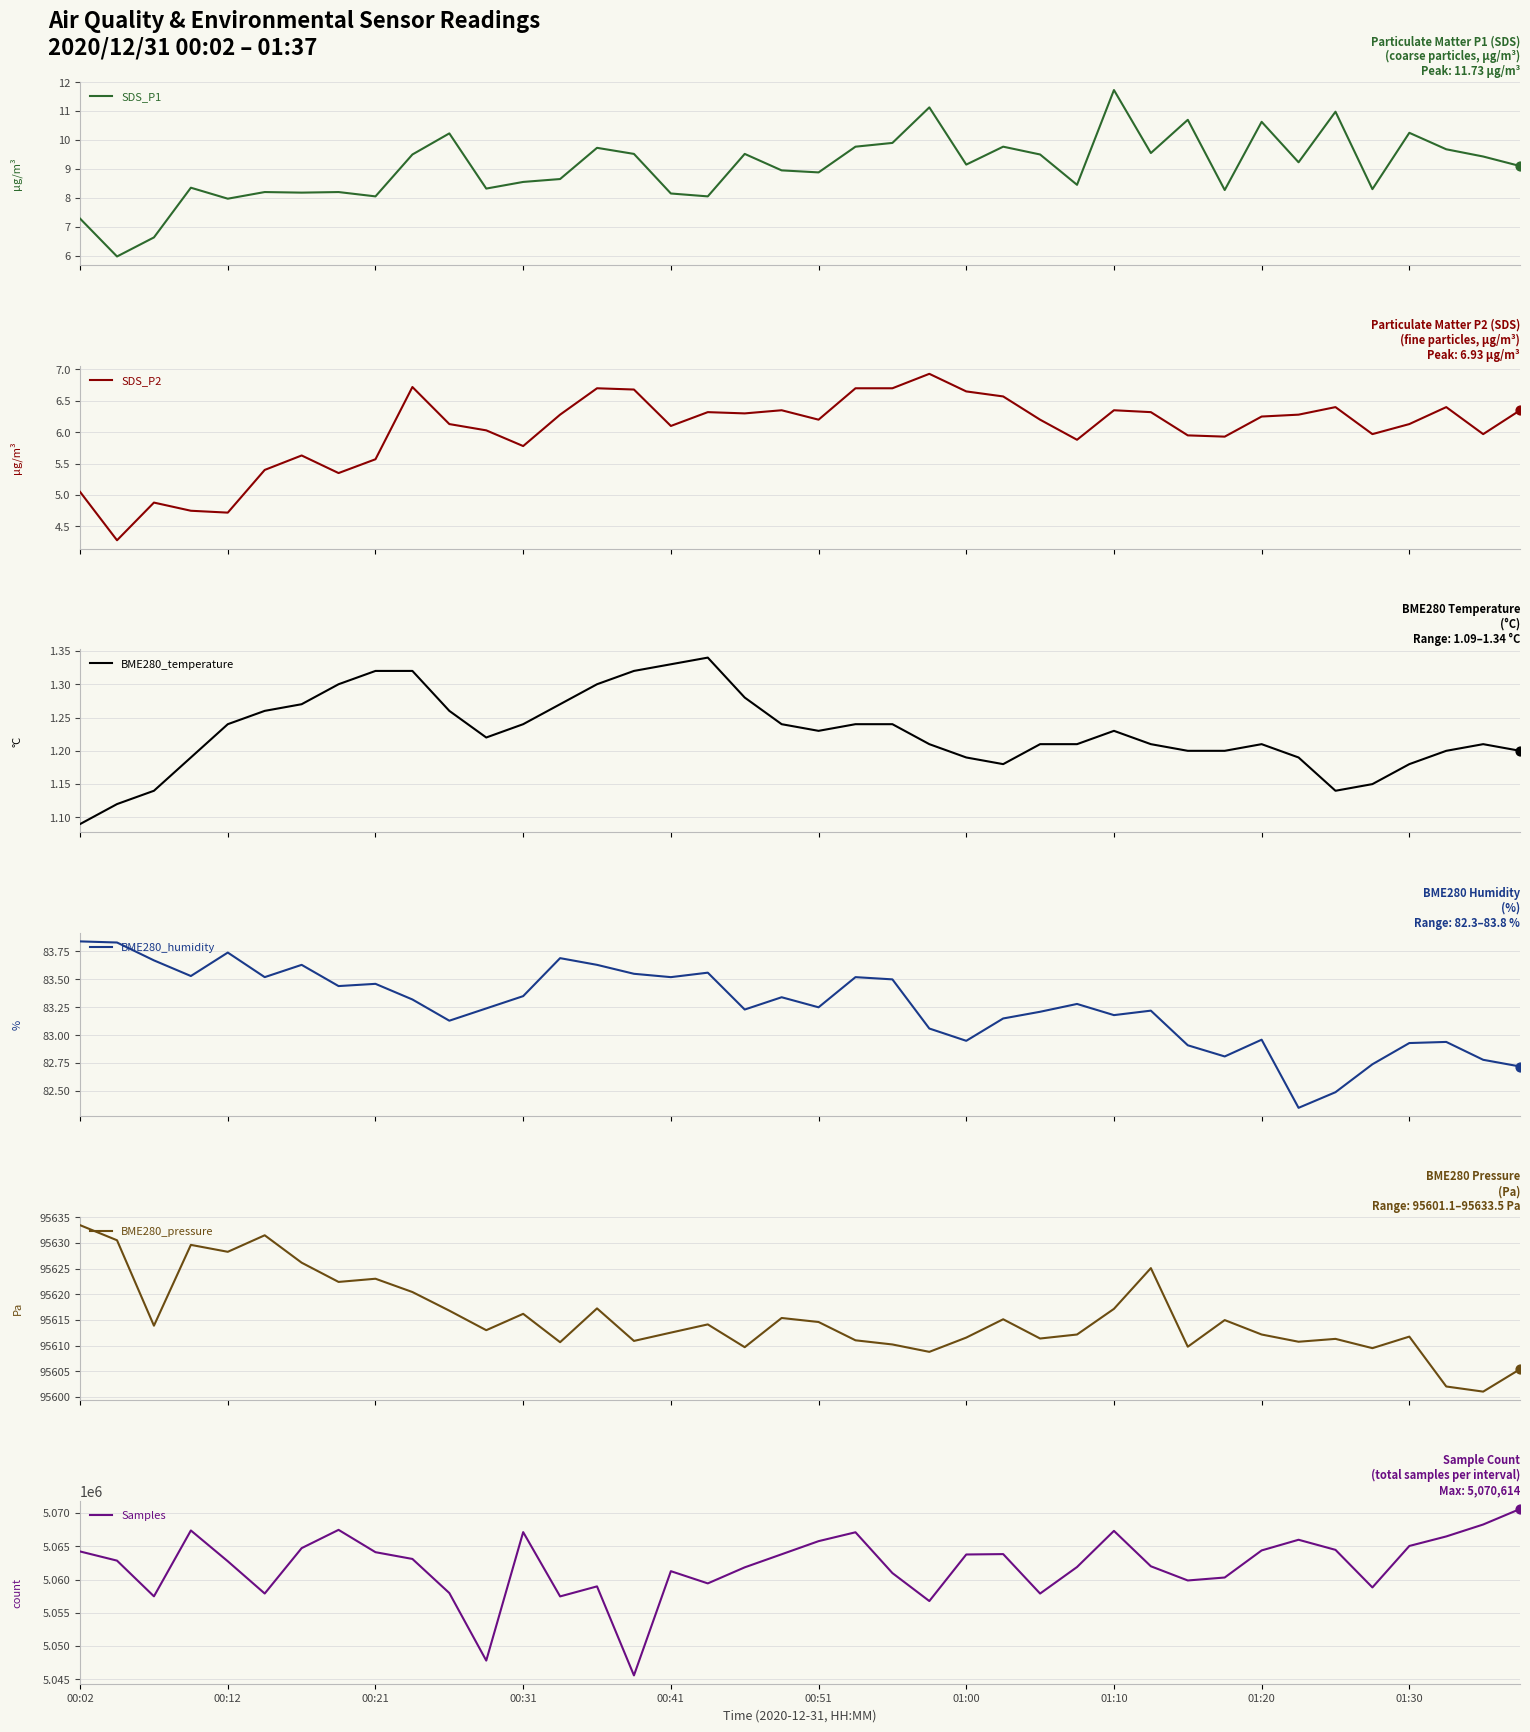

At which category is the sum across all series the highest?

39